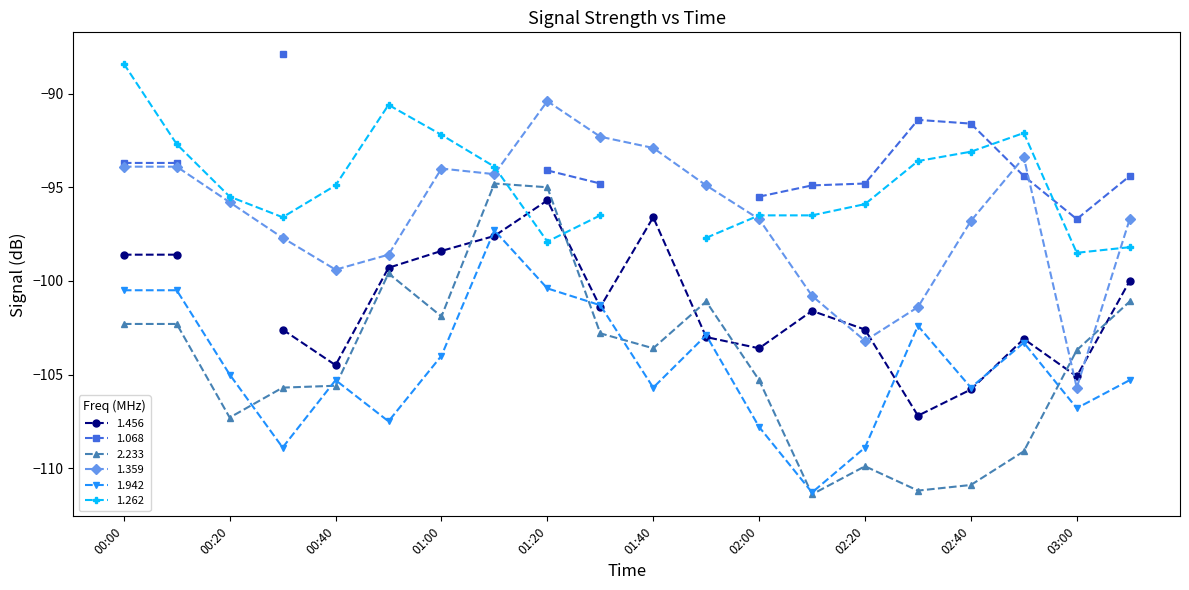

The value of 2.233 at 00:20 is -171.3. True or false?

False